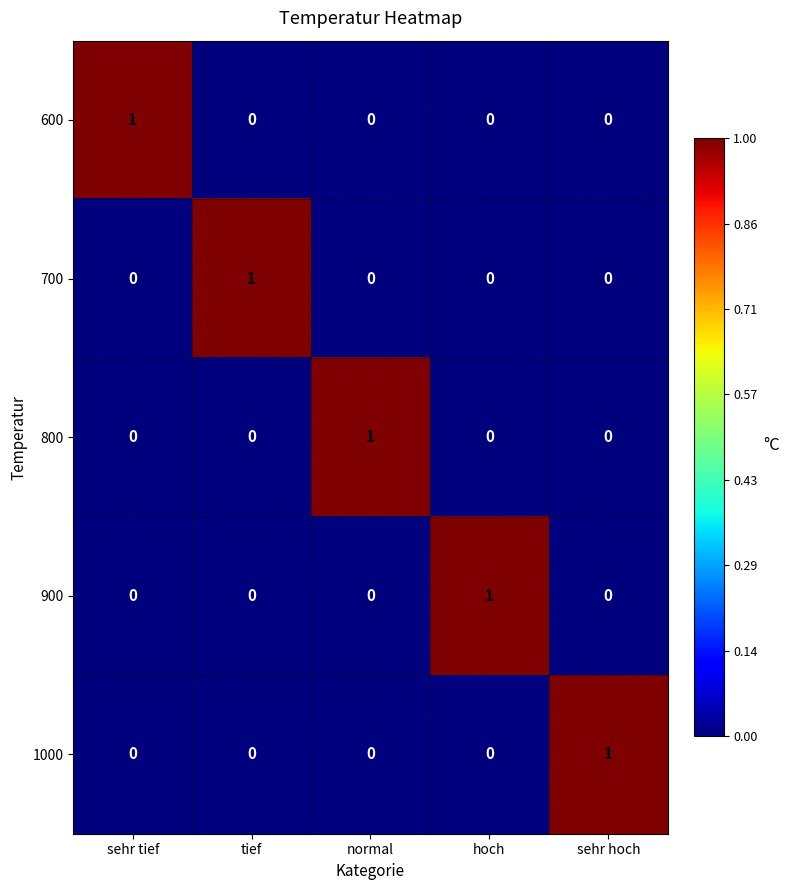

Is it true that 1000 equals 0 at tief?

True